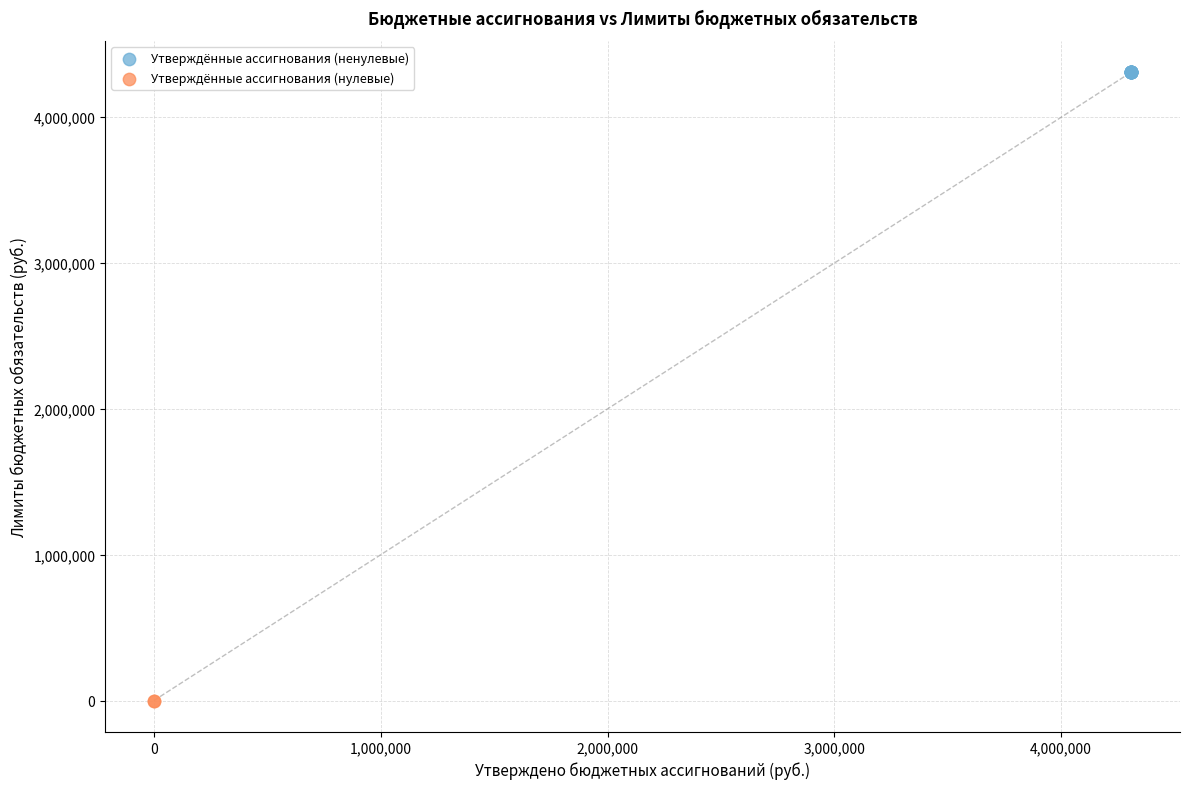

What are all the series names shown in the legend?

Утверждённые ассигнования (ненулевые), Утверждённые ассигнования (нулевые)